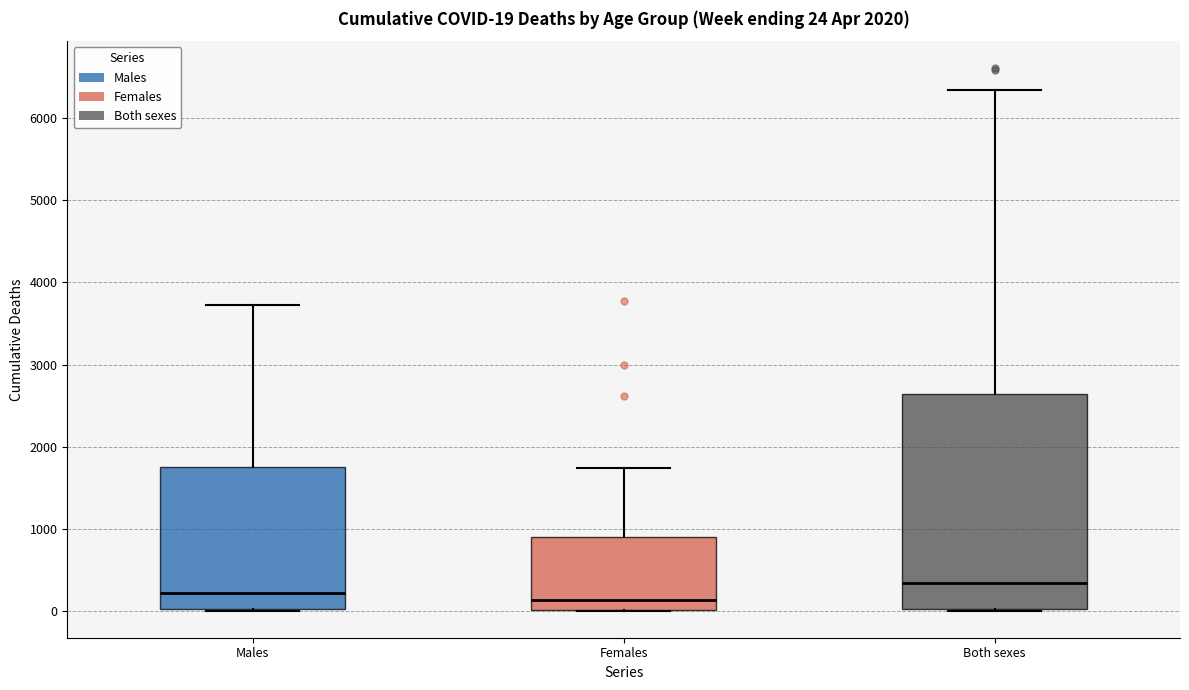

Comparing the boxes themselves (not the whiskers), which one is the tallest?

Both sexes